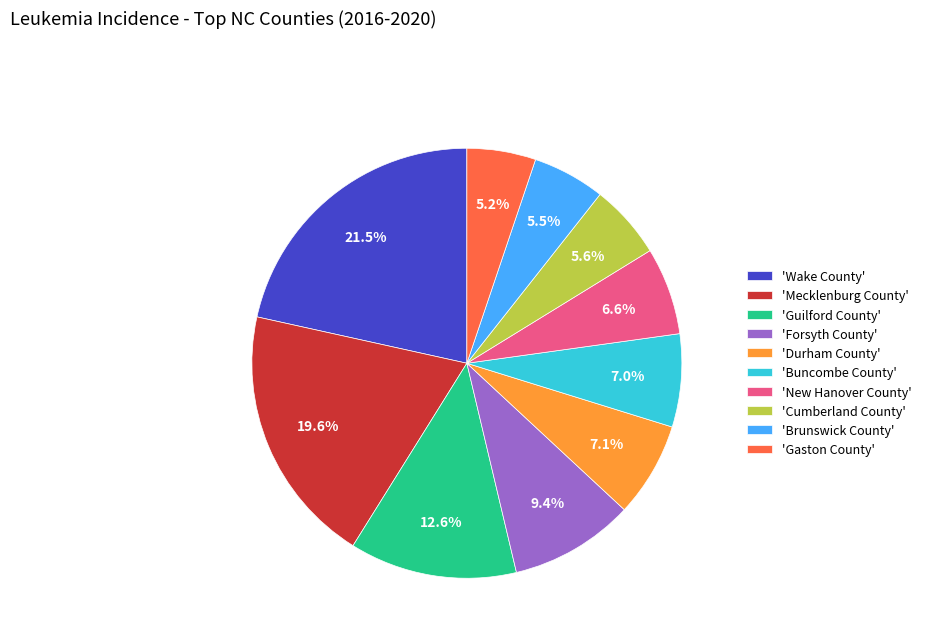

How much of the chart is everything except 'Gaston County'?

94.8%